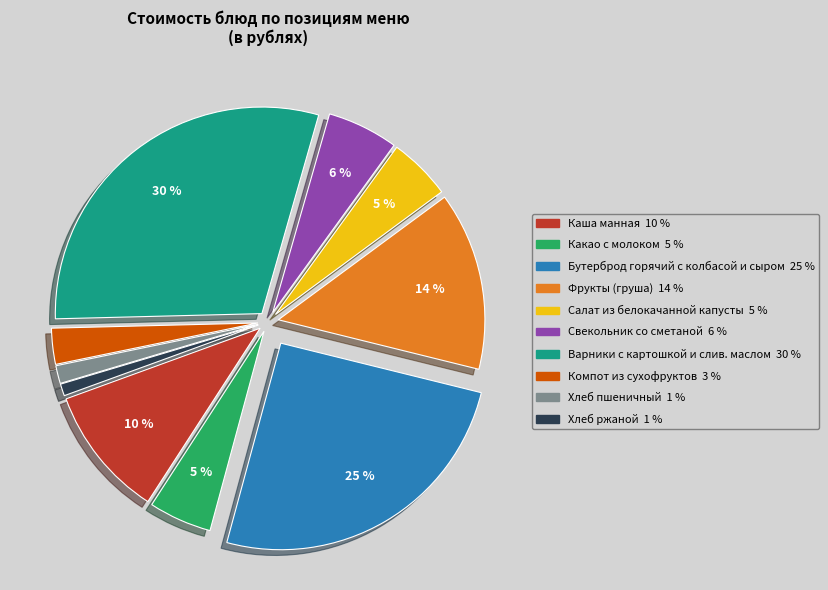

How many slices are in this pie chart?

10